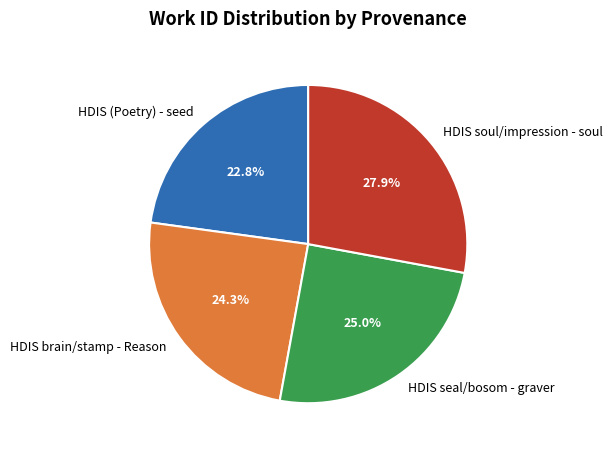

Rank the categories by value from highest to lowest.

HDIS soul/impression - soul, HDIS seal/bosom - graver, HDIS brain/stamp - Reason, HDIS (Poetry) - seed